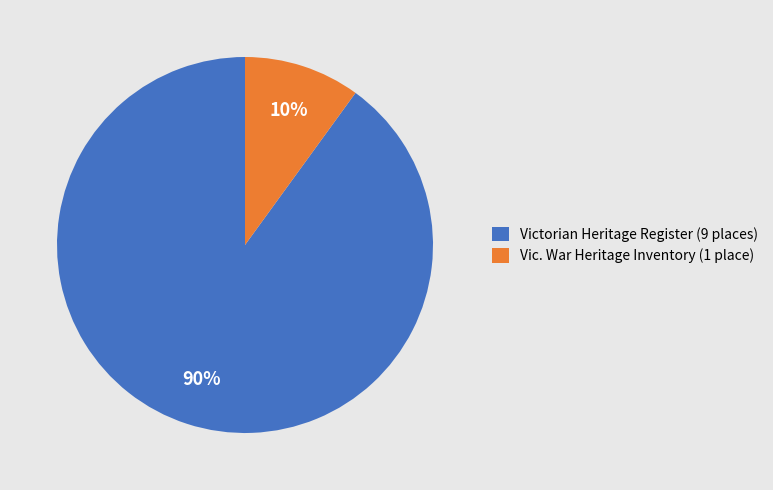

What is the ratio of the value at Victorian Heritage Register (9 places) to the value at Vic. War Heritage Inventory (1 place)?

9.0